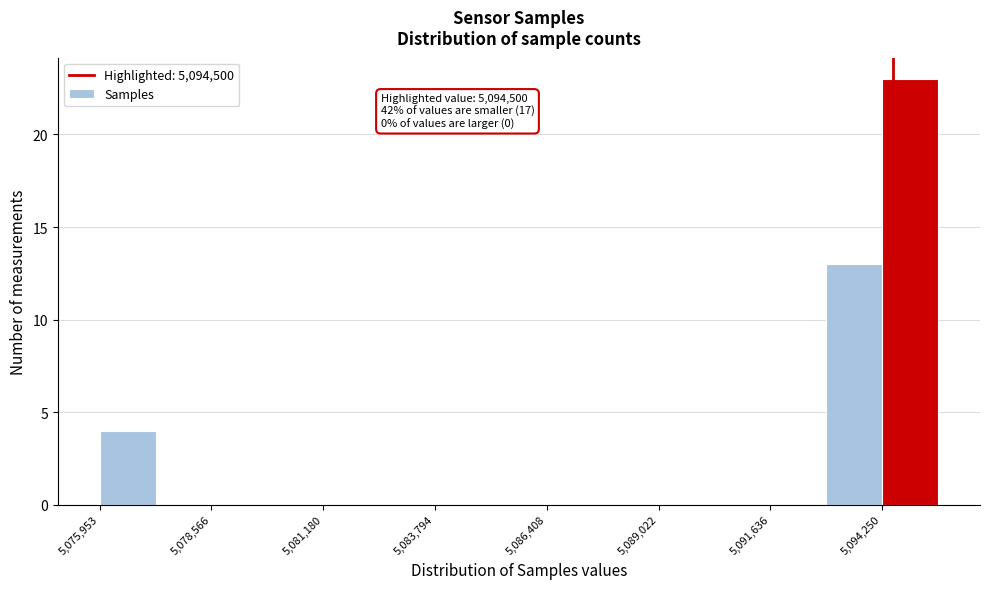

Read against the x-axis, roughly where is the centre of the tallest bar?

5095000